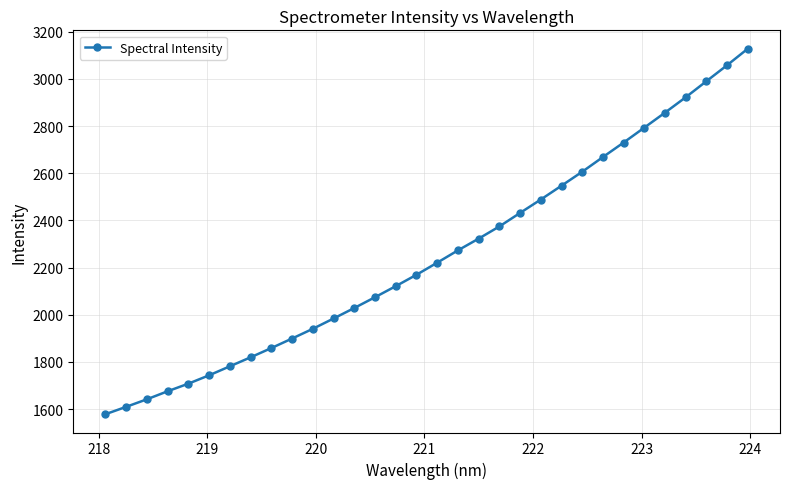

What is the smallest value displayed?

1578.5